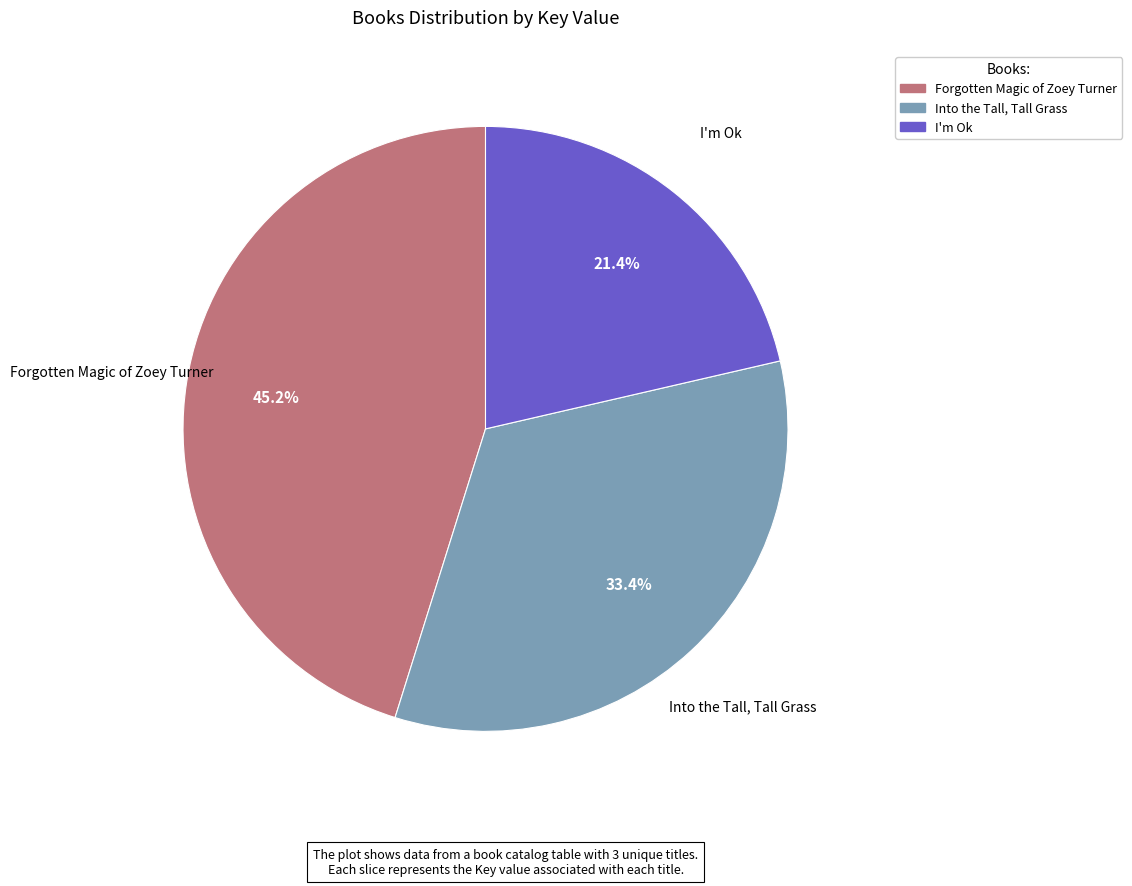

Approximately how many times larger is the value at Into the Tall, Tall Grass compared to I'm Ok?

1.6